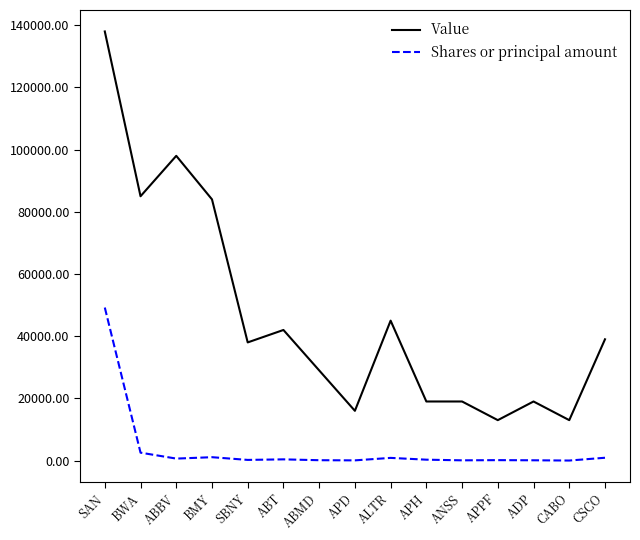

Rank the series at ABMD from lowest to highest value.

Shares or principal amount, Value